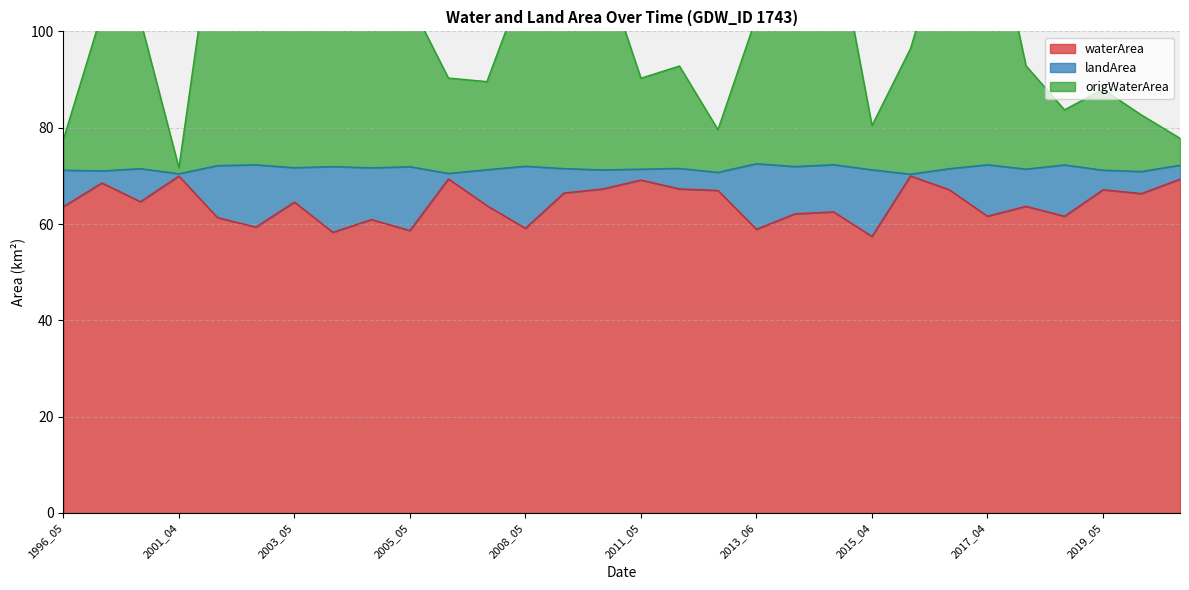

The waterArea series shows 19.2 at 2017_04. True or false?

False